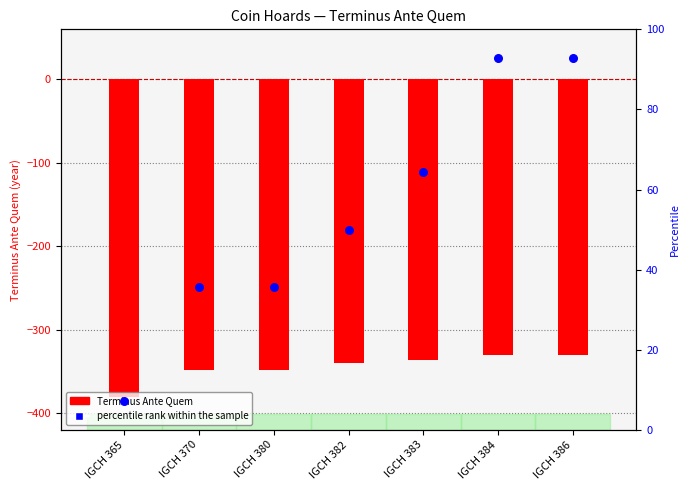

Which series has the largest total across all categories?

percentile rank within the sample